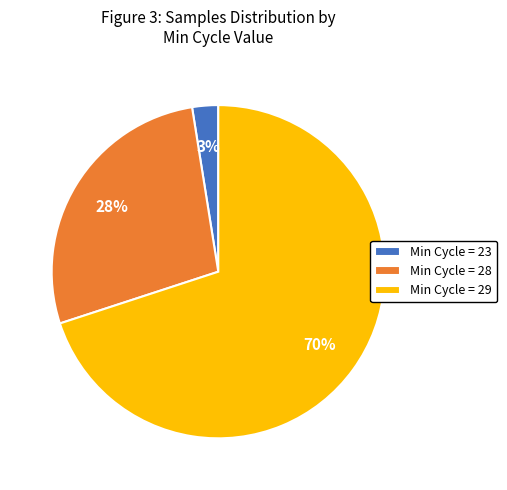

Is it true that Min Cycle = 29 is 57% of the pie?

False